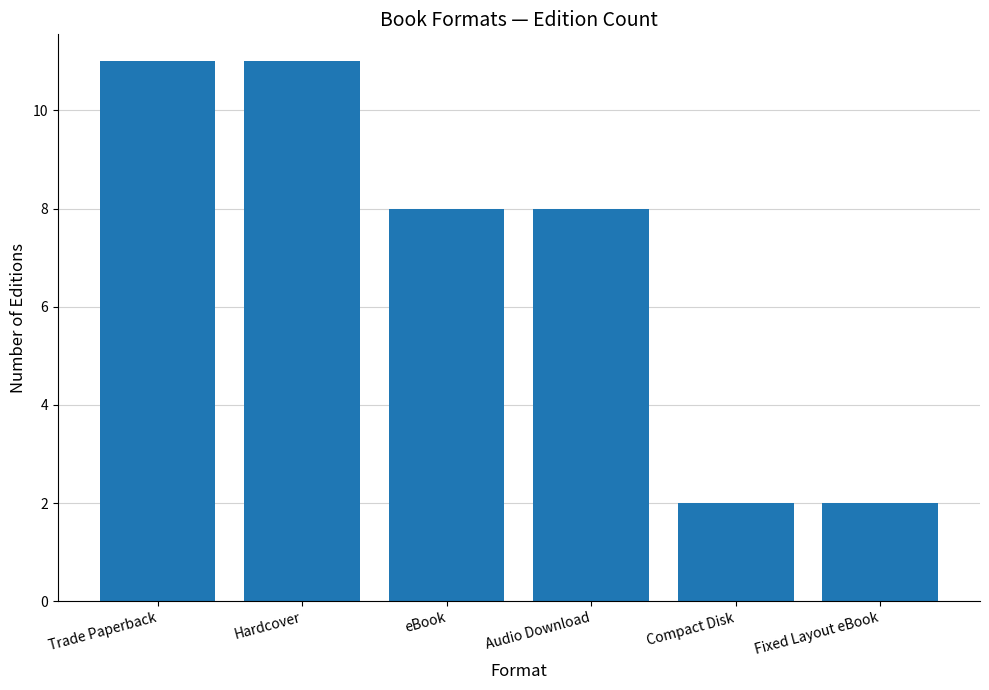

The value at Fixed Layout eBook is 2. True or false?

True